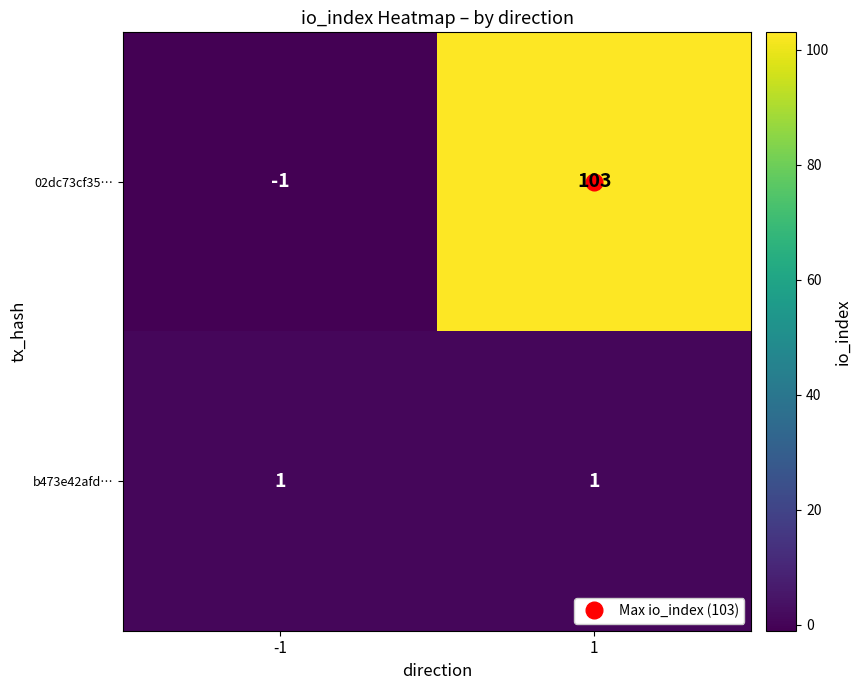

At how many categories does at least one series exceed 63?

1